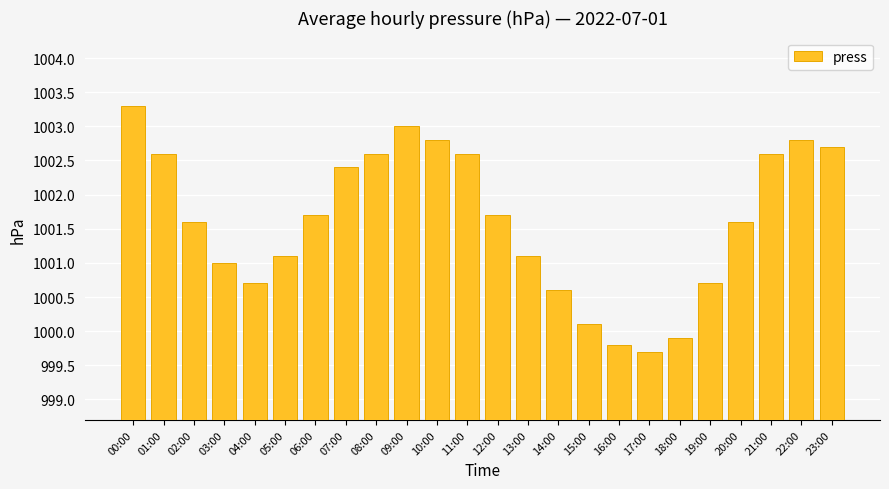

Is it true that the value at 11:00 is 1002.6?

True